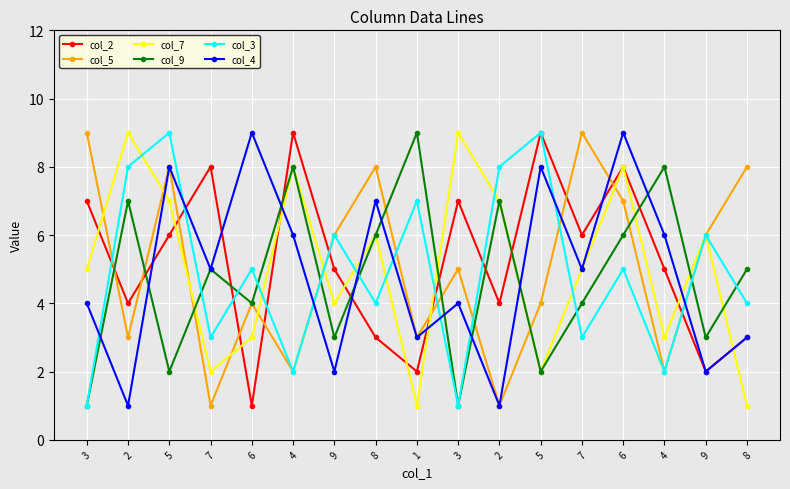

What is the lowest value of the col_5 series?

1